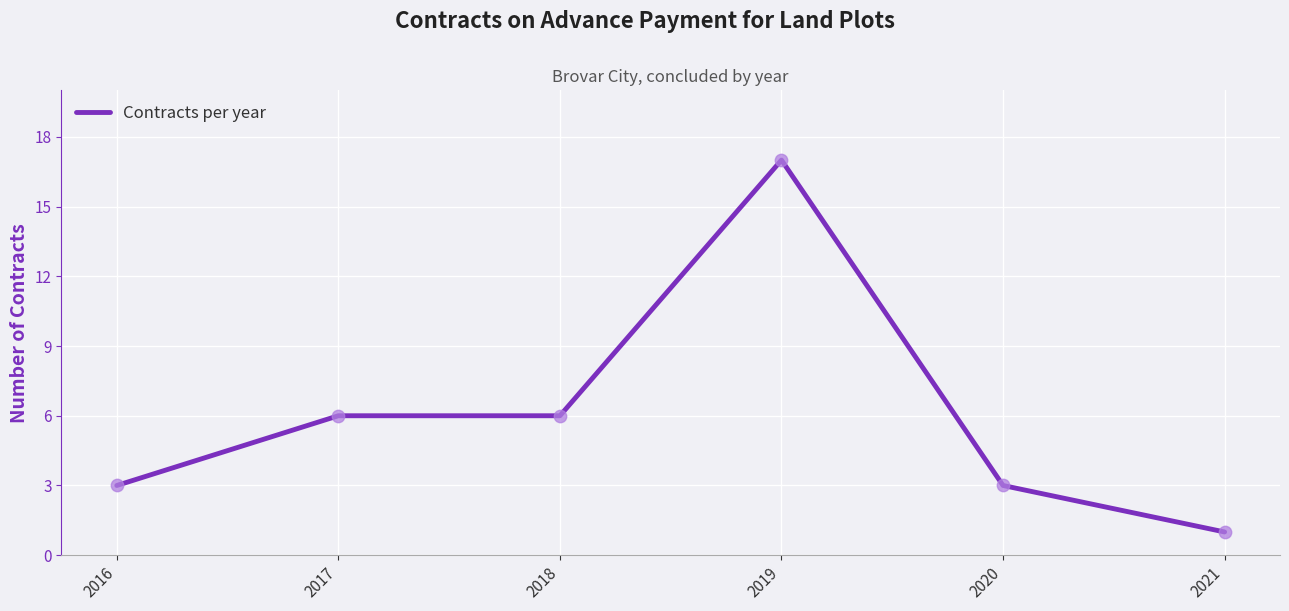

Between 2018 and 2016, which is larger?

2018